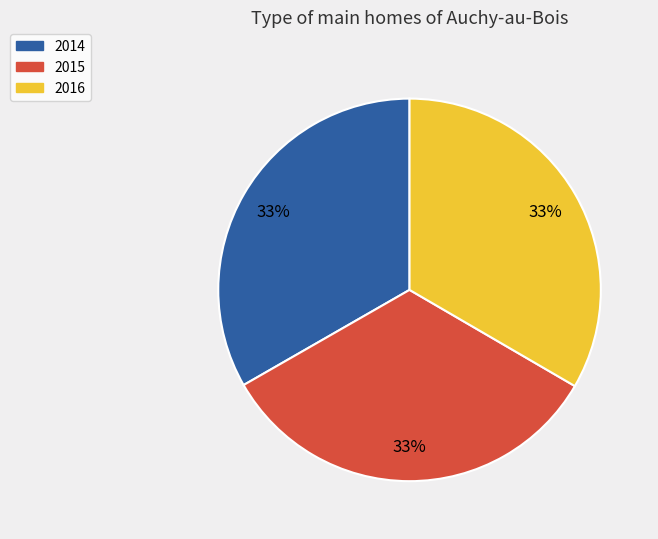

What is the ratio of the value at 2014 to the value at 2015?

1.0